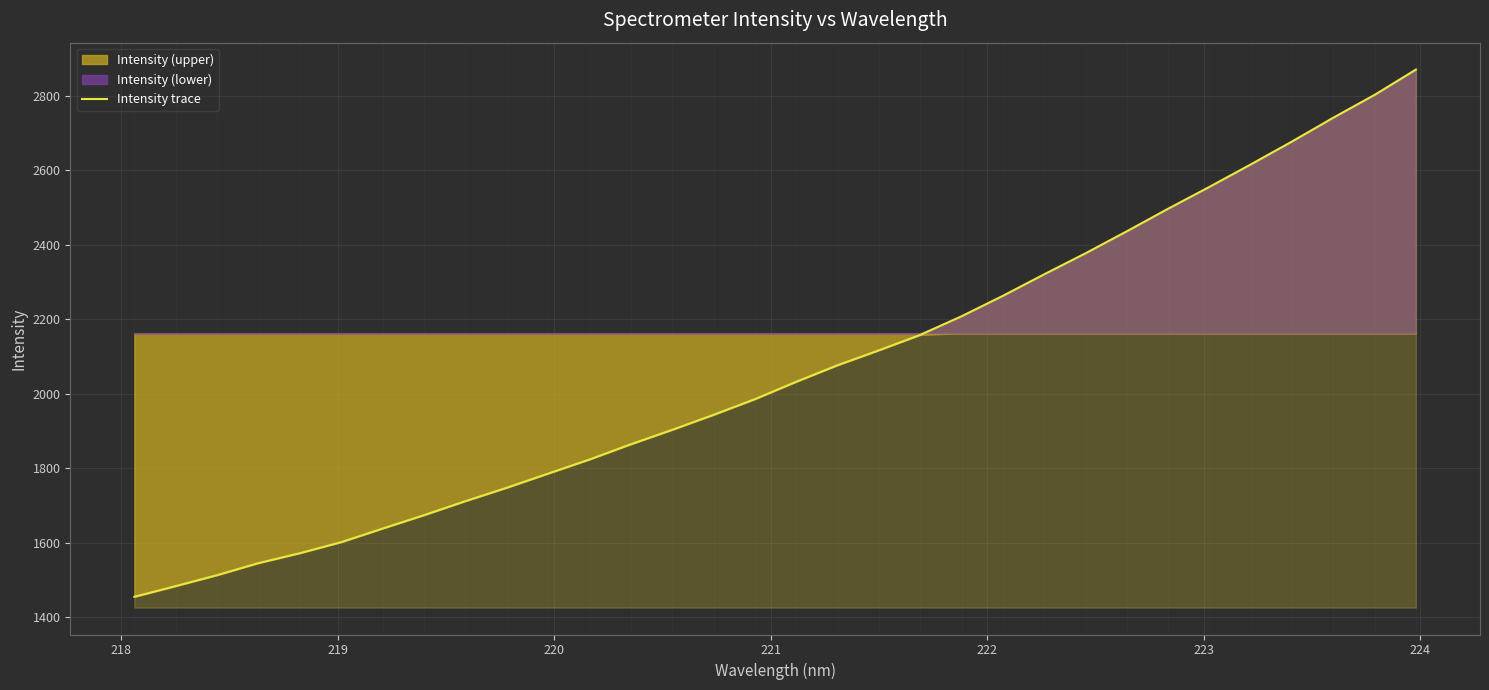

What is the difference between the second highest and minimum values?

1349.0